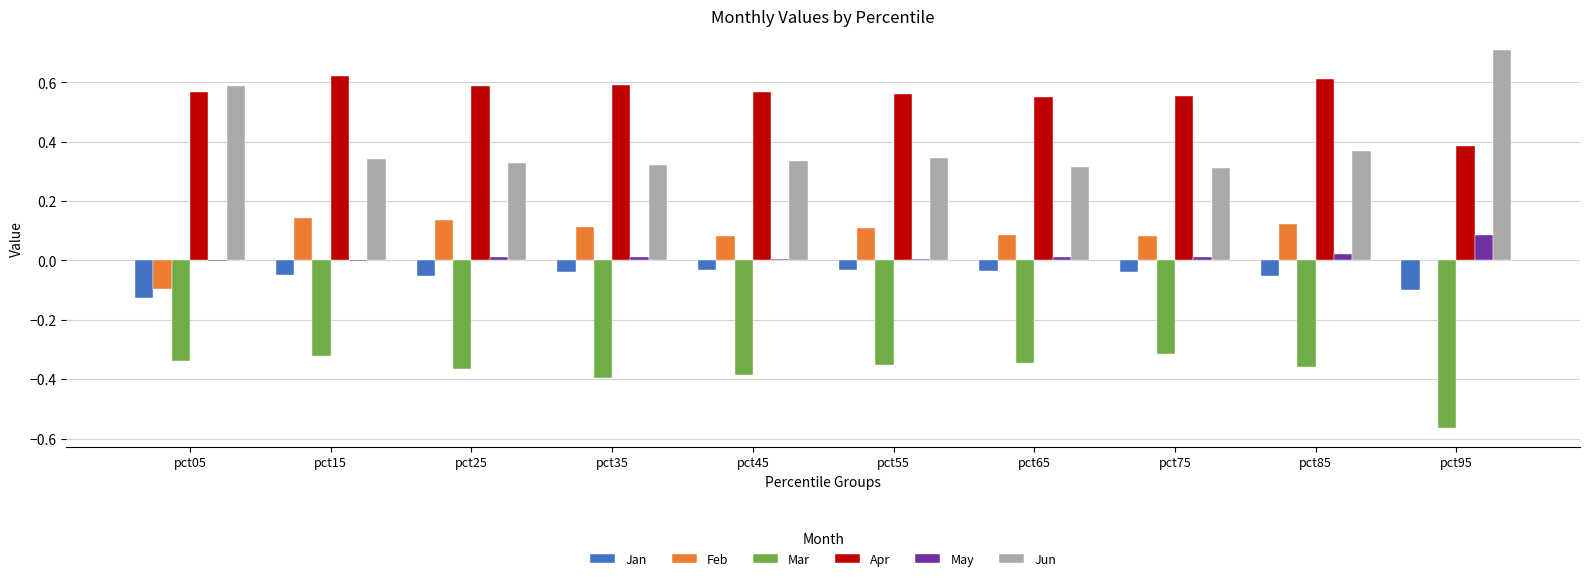

Is it true that Feb equals 0.0 at pct95?

True